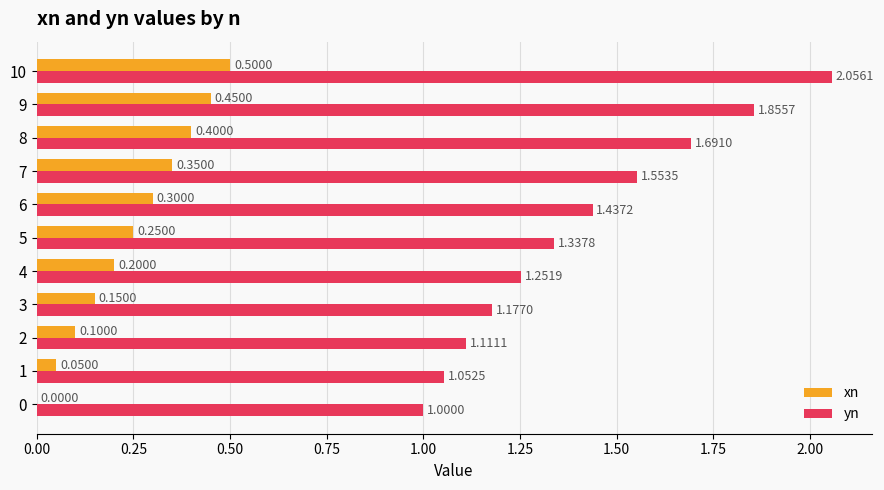

What is the total value across all series at 9?

2.3